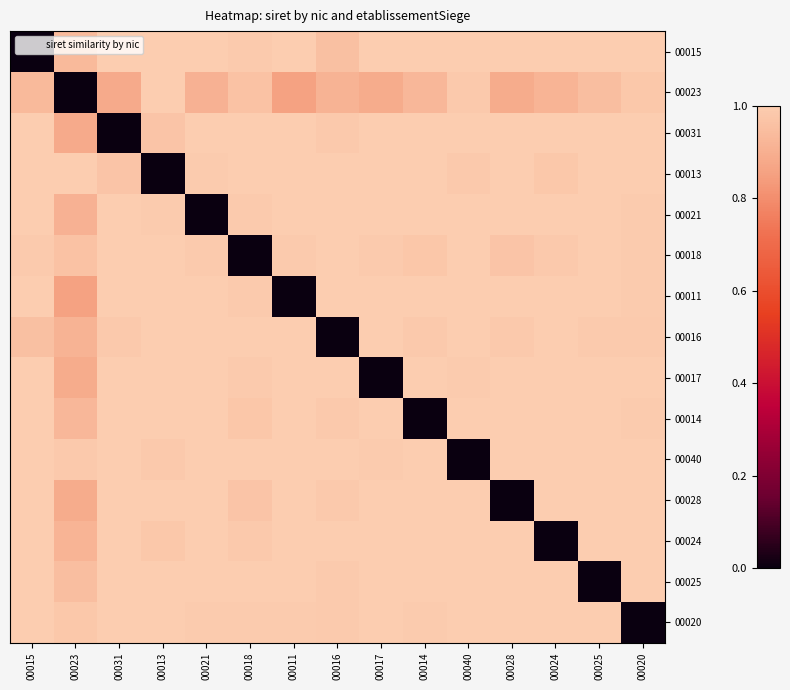

At how many categories does at least one series exceed 0?

15